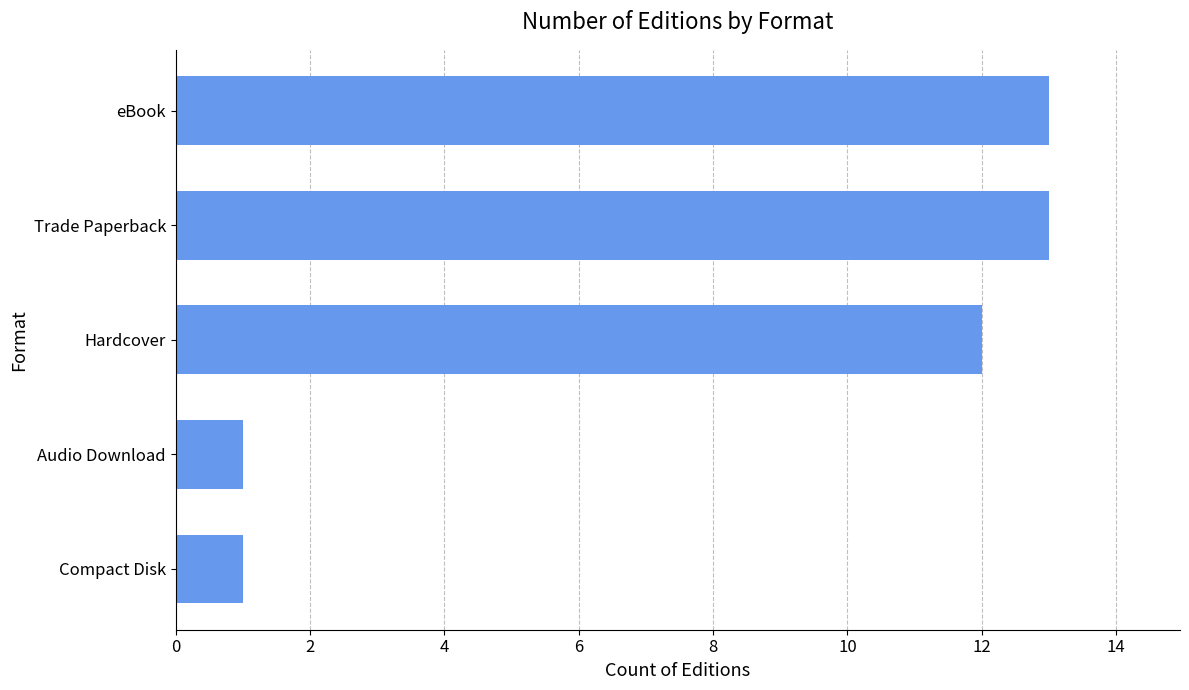

Is it true that the value at eBook is 4?

False